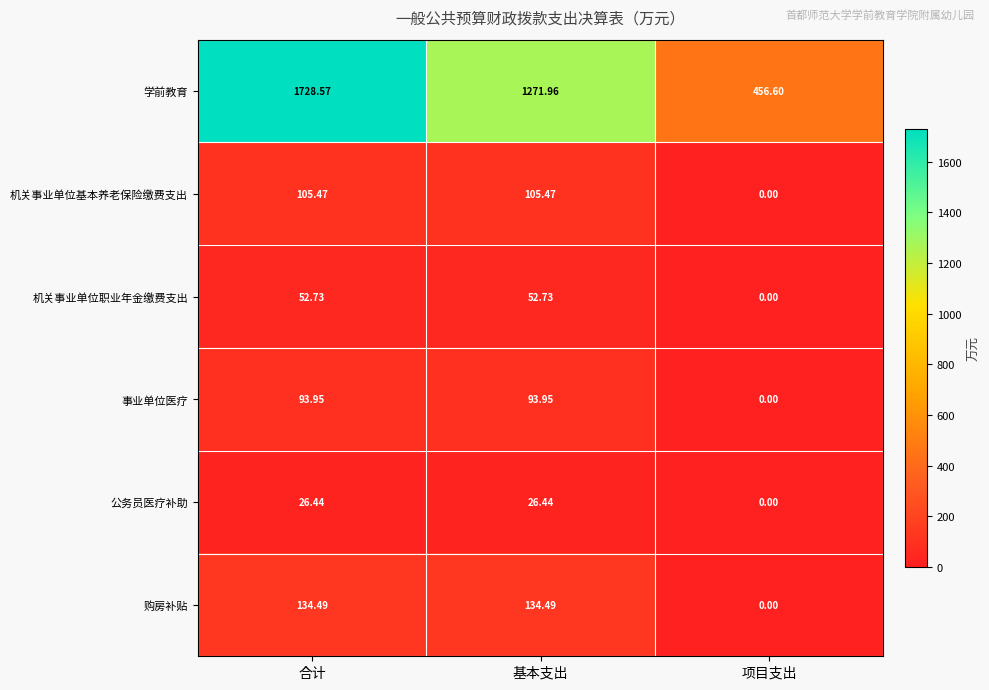

Count the number of categories in the chart.

3